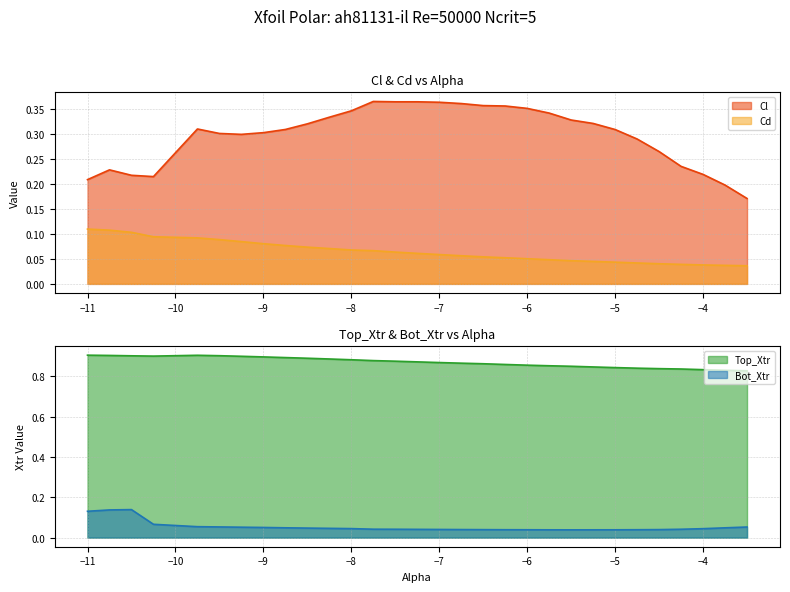

Is it true that Cd equals 0.0 at -9.25?

False